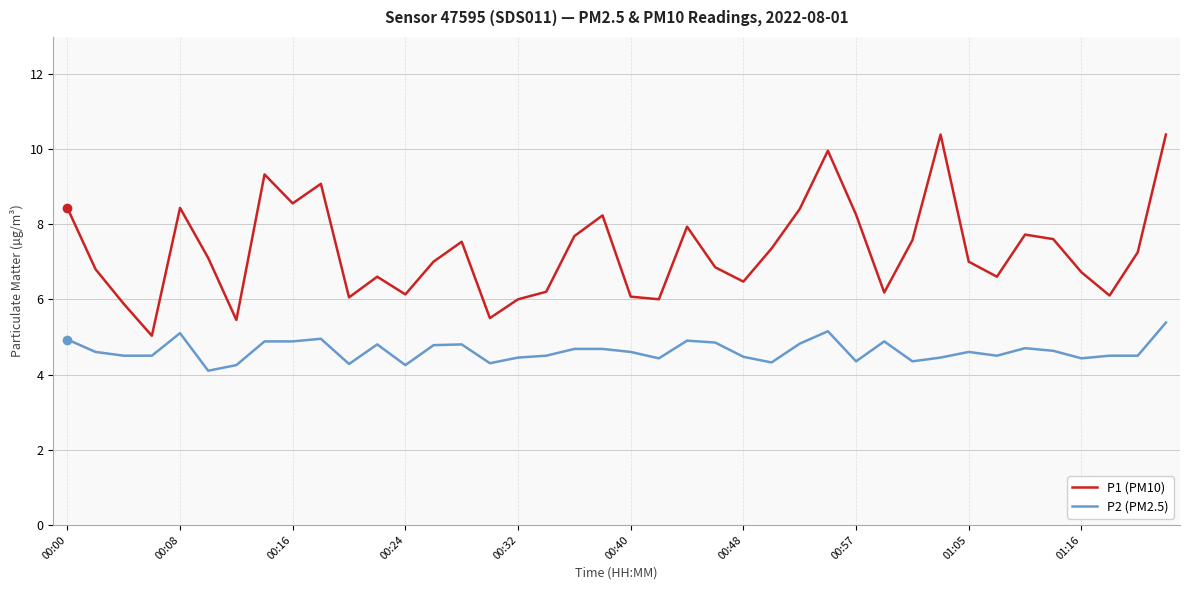

What is the difference between the maximum and minimum values in the P2 (PM2.5) series?

1.3